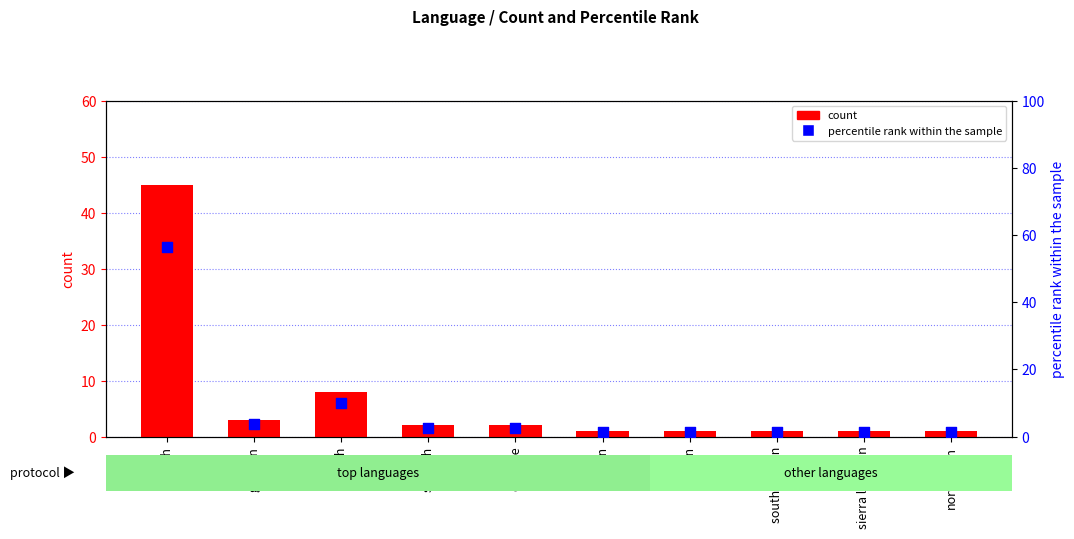

What are all the series names shown in the legend?

count, percentile rank within the sample